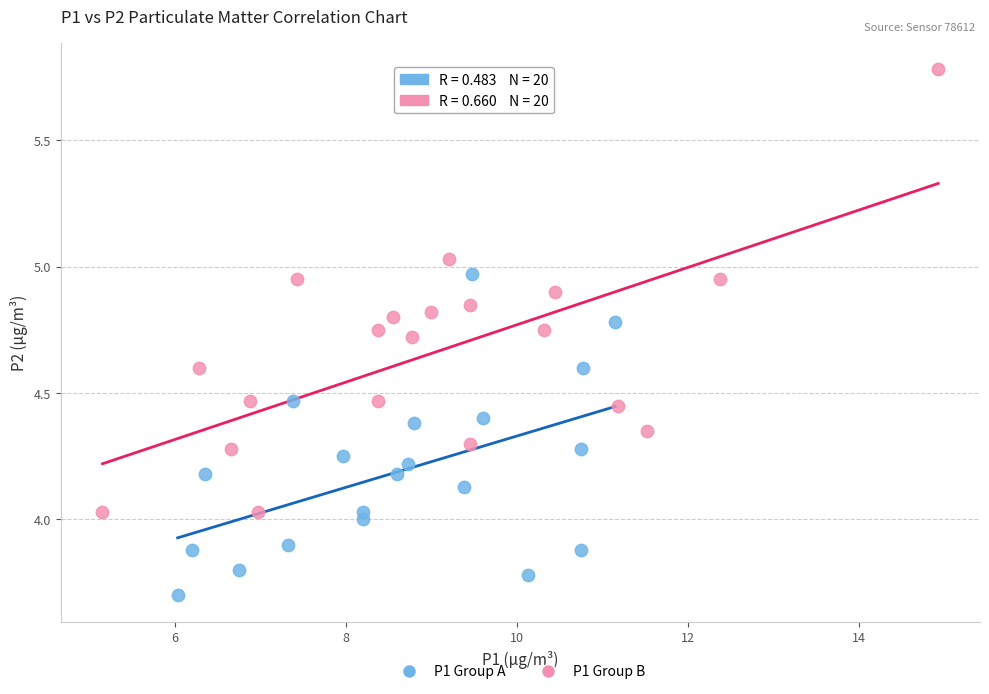

Which series has the widest spread of Y values?

P1 Group B